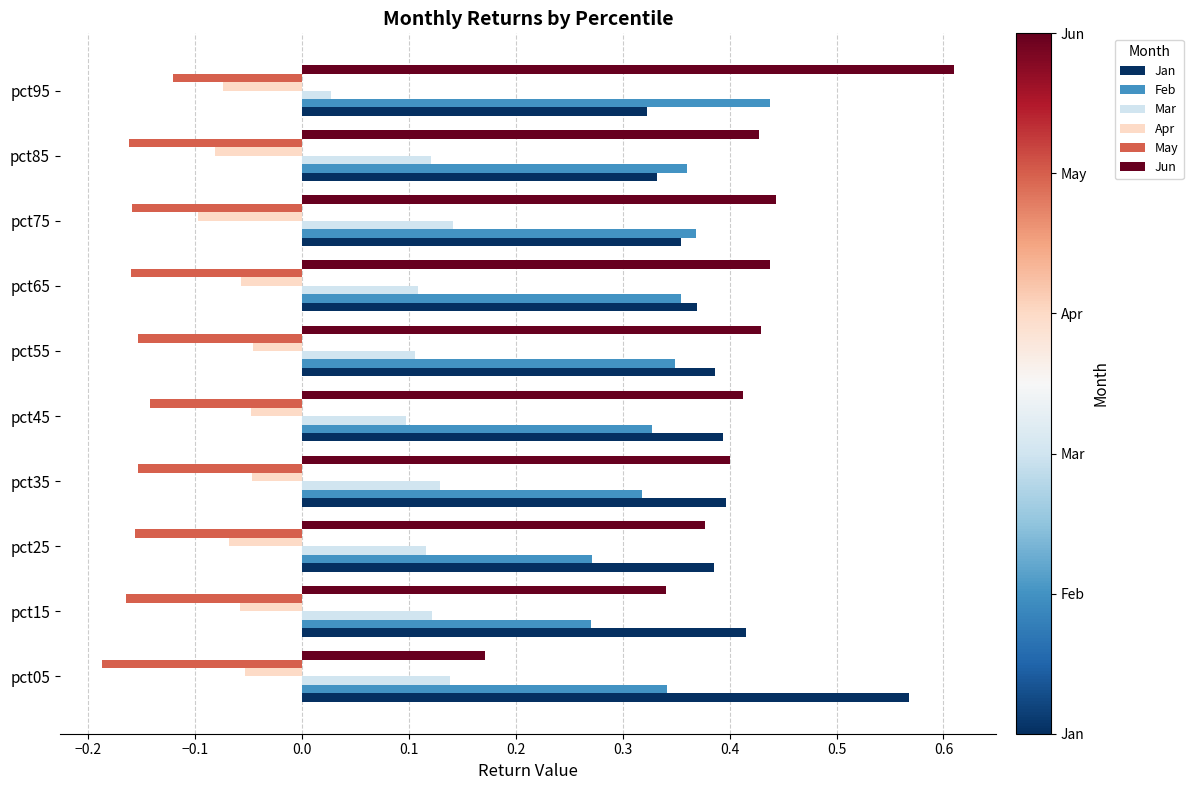

At which label does Jan reach its peak?

pct05